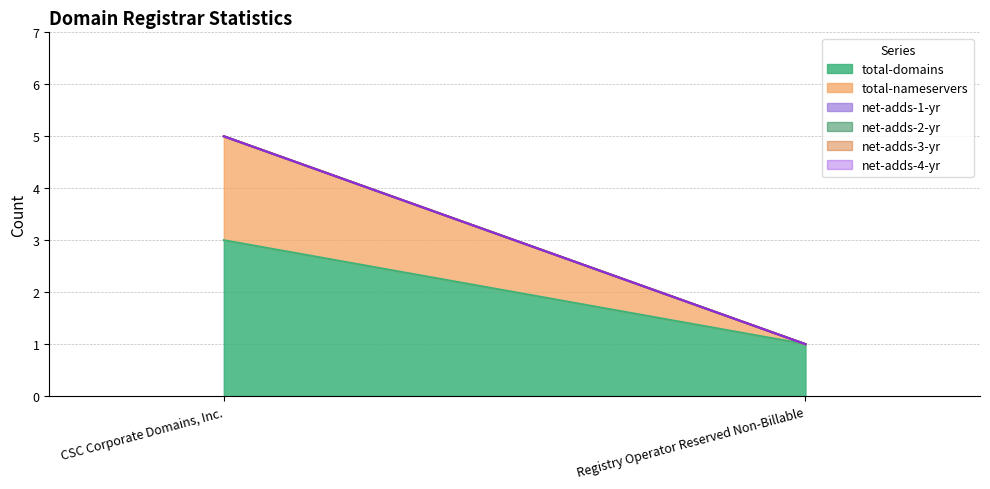

Between CSC Corporate Domains, Inc. and Registry Operator Reserved Non-Billable, which is larger?

CSC Corporate Domains, Inc.